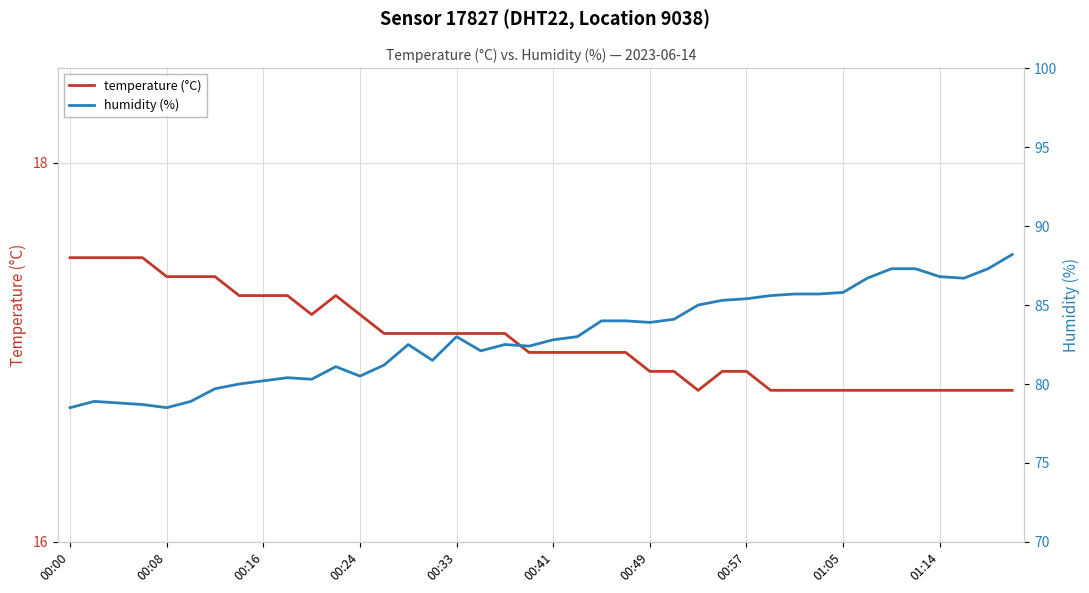

What is the value of the humidity (%) point at the 3rd from the left?

78.8